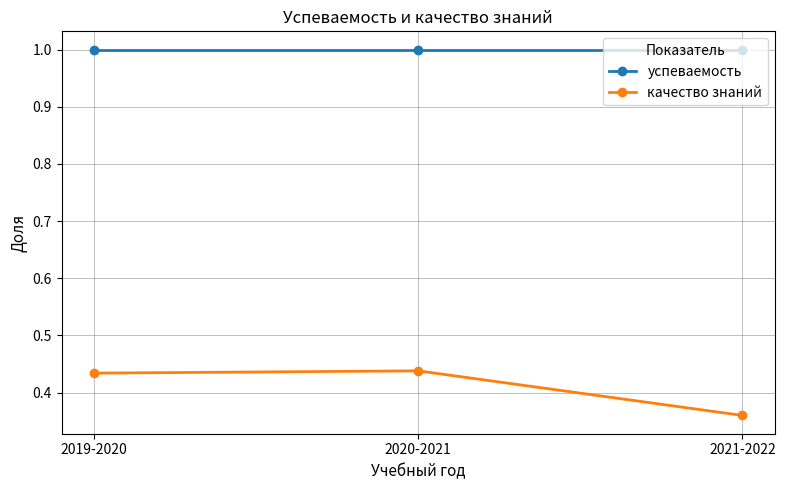

What is the sum of all успеваемость values?

3.0